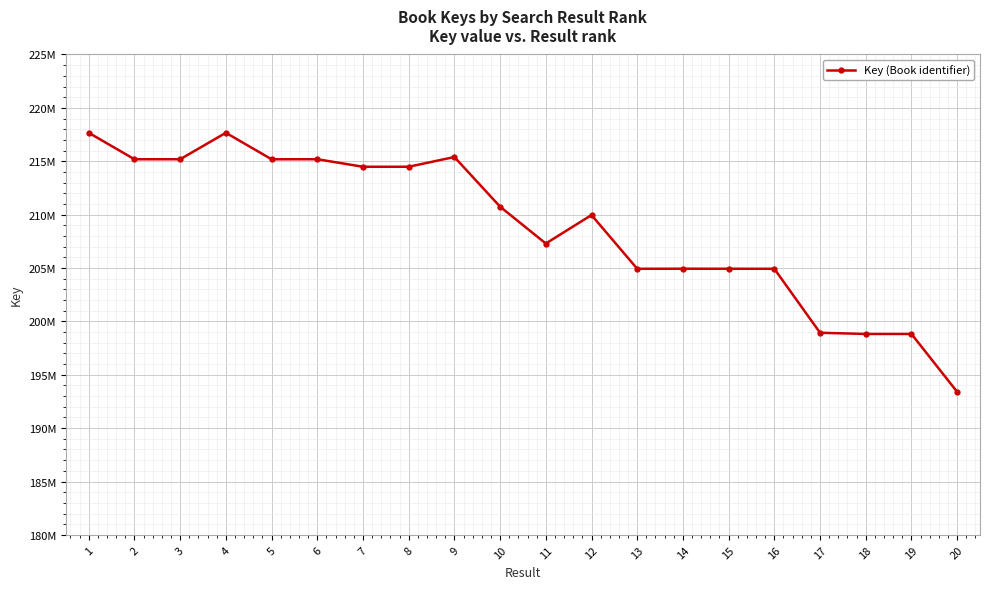

Reading left to right, list all the values displayed in this chart.

1=217665717	2=215186173	3=215188698	4=217665674	5=215185342	6=215189309	7=214484057	8=214484304	9=215396175	10=210745470	11=207294174	12=209961614	13=204928804	14=204933142	15=204930622	16=204927776	17=198933727	18=198823355	19=198823394	20=193400806